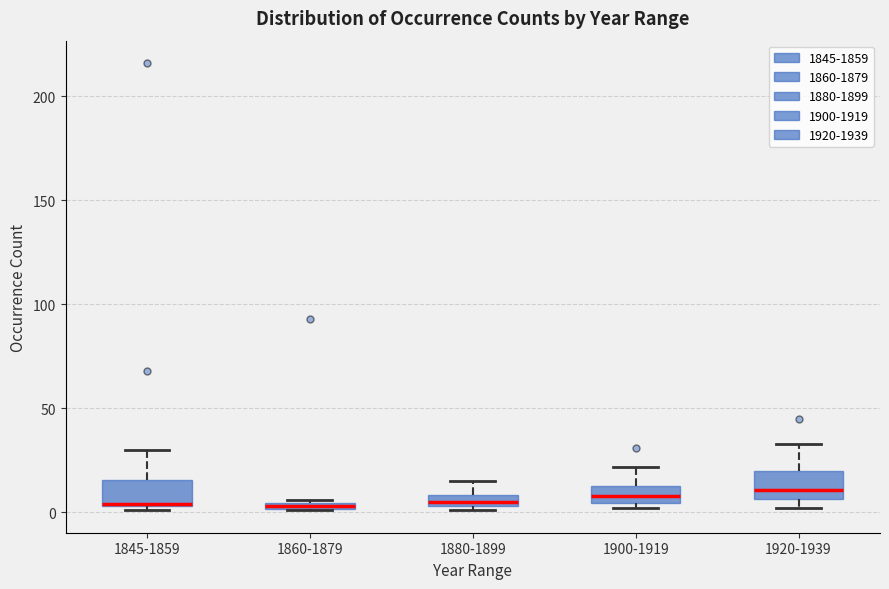

Where is the lower edge of the box for 1860-1879 on the y-axis? The values are not printed on the chart, so give them approximately, as read against the axis.

0